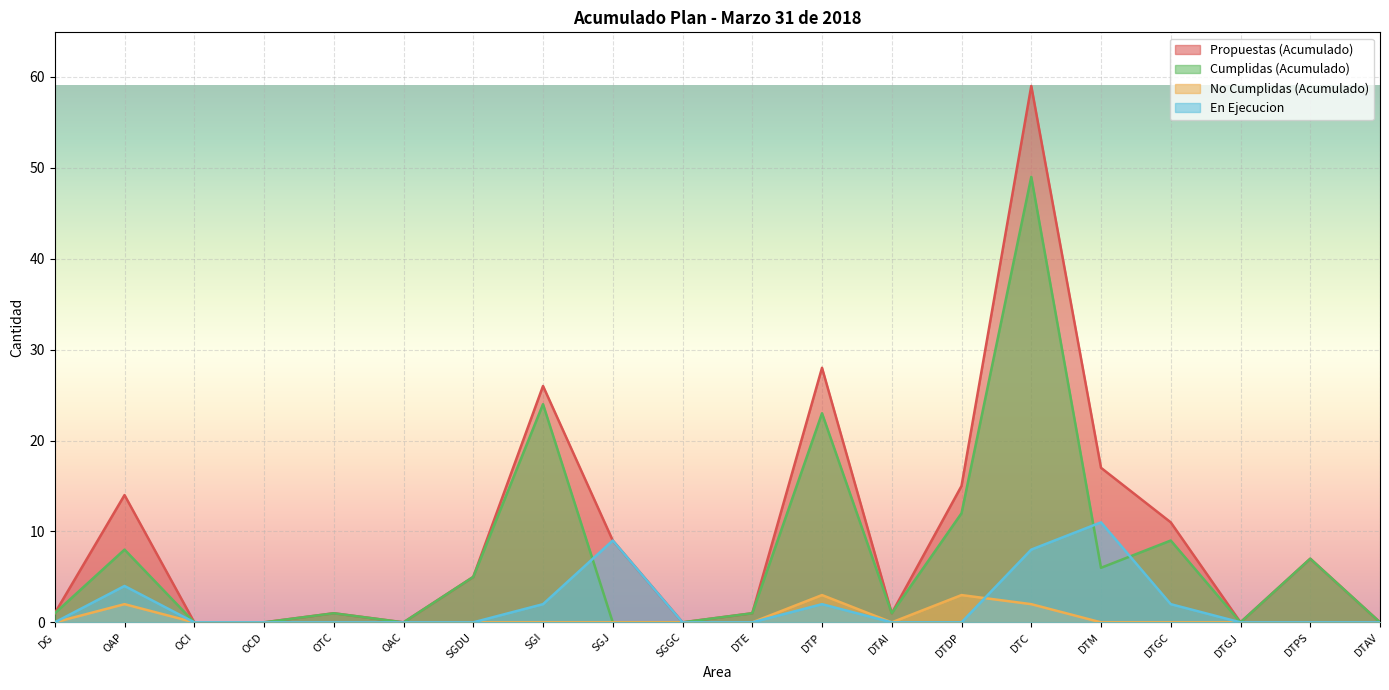

At which category is the sum across all series the highest?

DTC